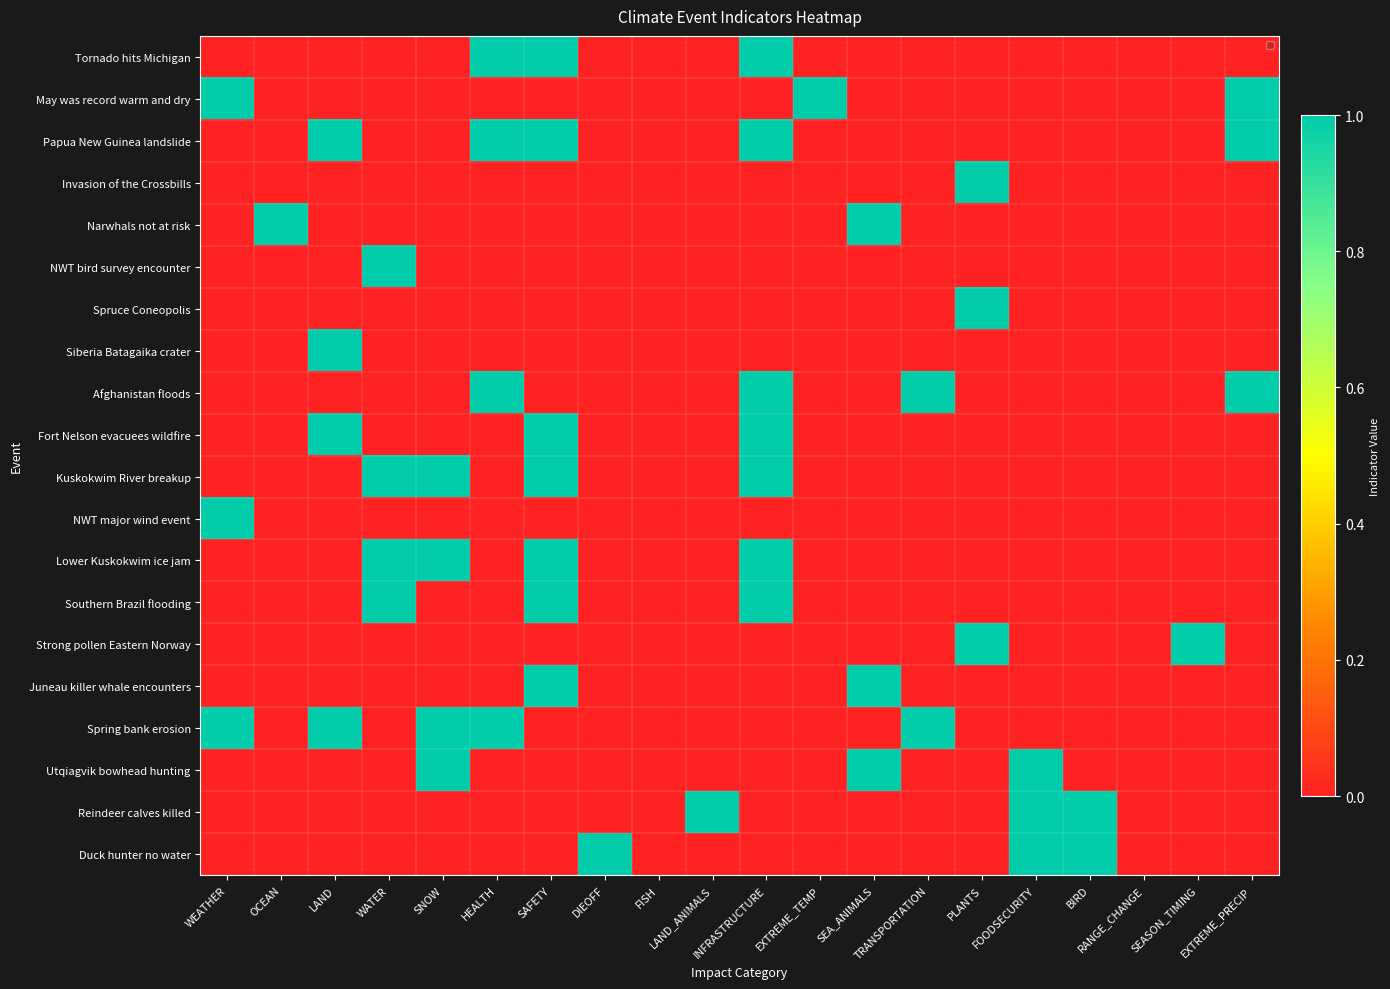

Which series has the largest range (max minus min)?

Tornado hits Michigan